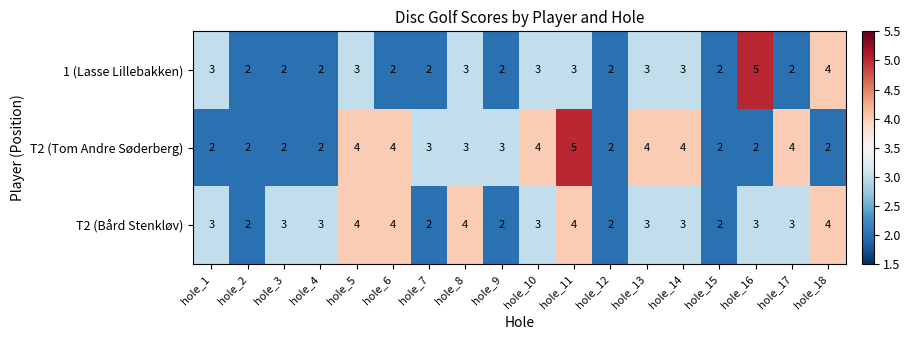

At which category is the sum across all series the highest?

hole_11